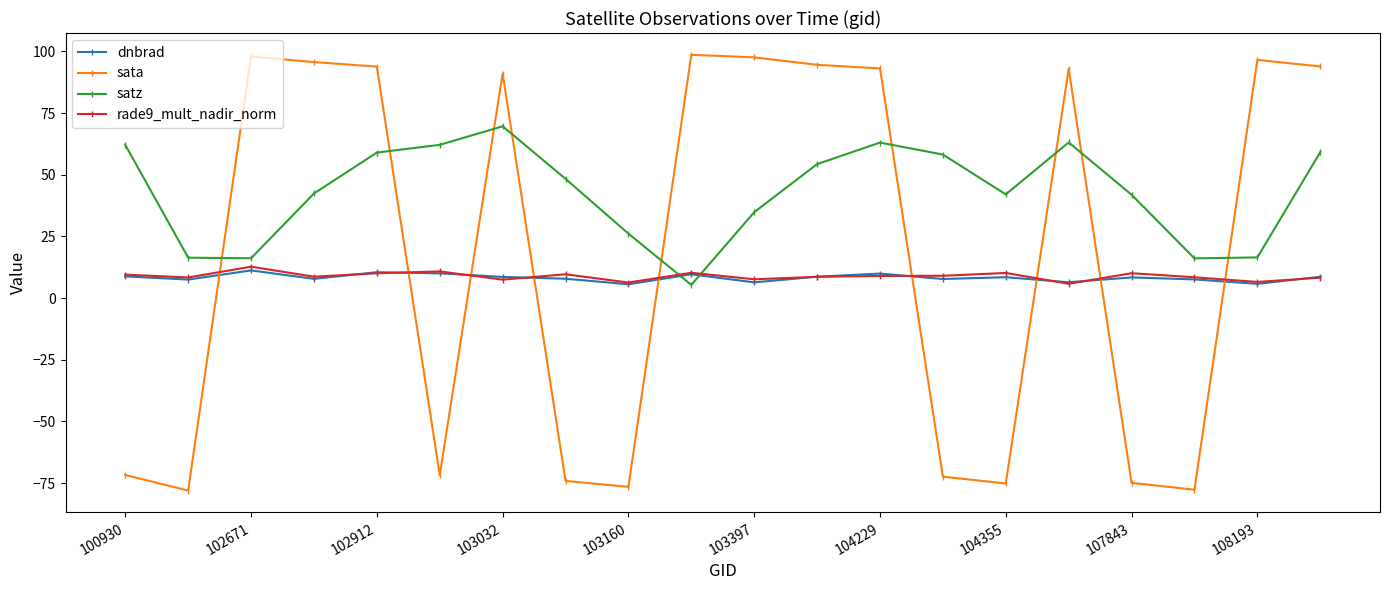

What is the value of the dnbrad point at the 6th from the left?

10.0